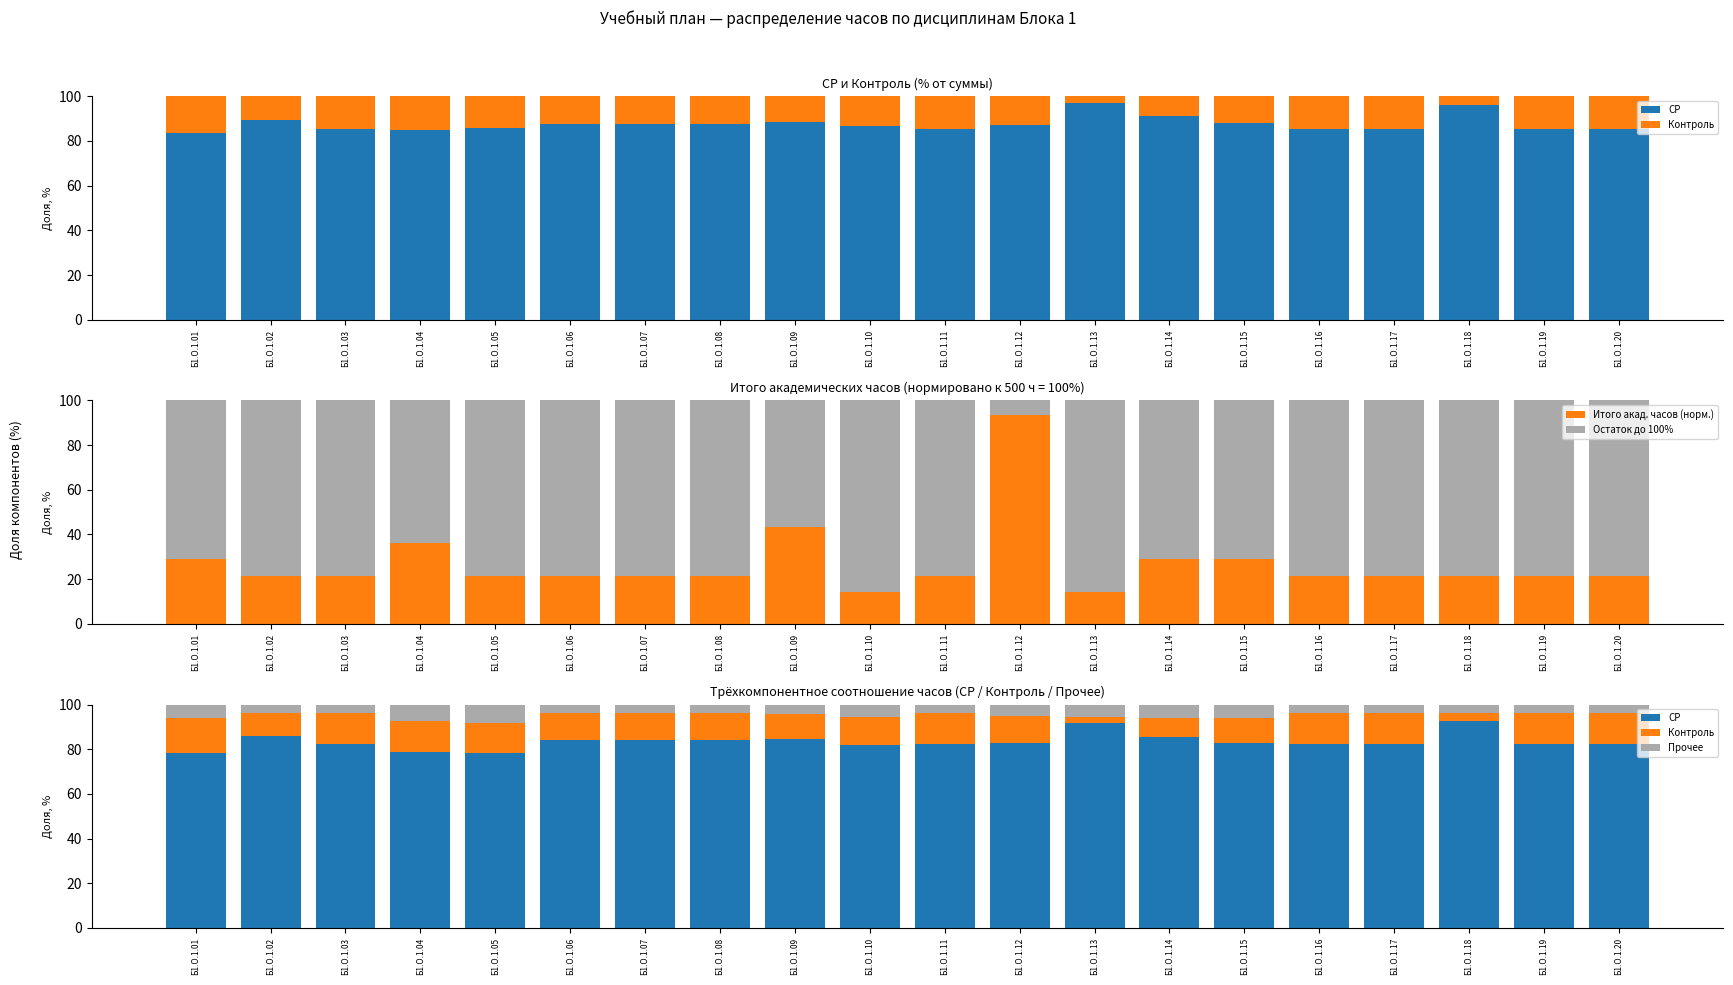

What is the maximum value for СР?

92.6